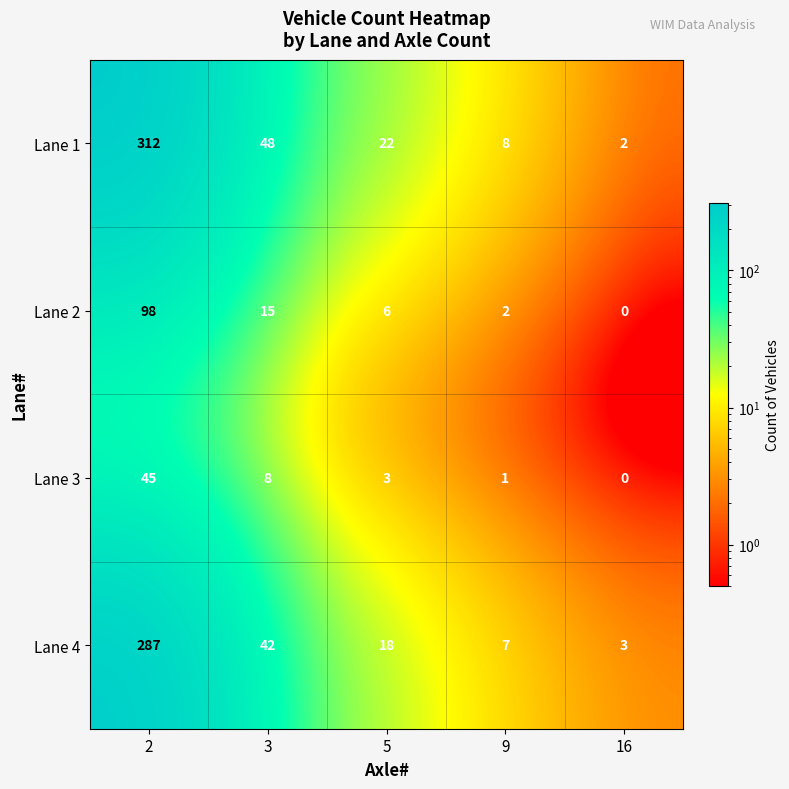

At which category is the sum across all series the highest?

2